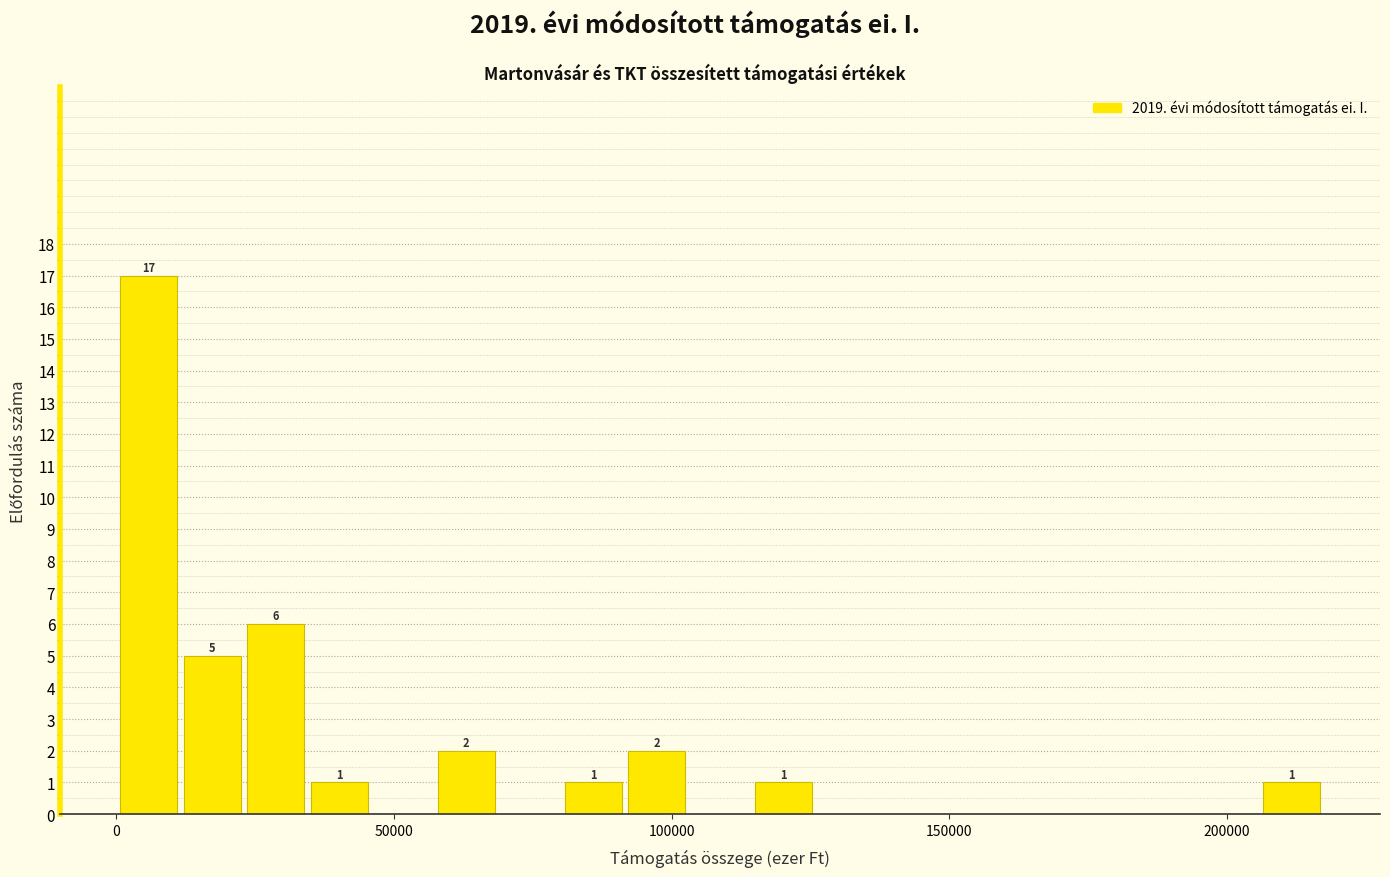

Read against the x-axis, roughly where is the centre of the tallest bar?

5000